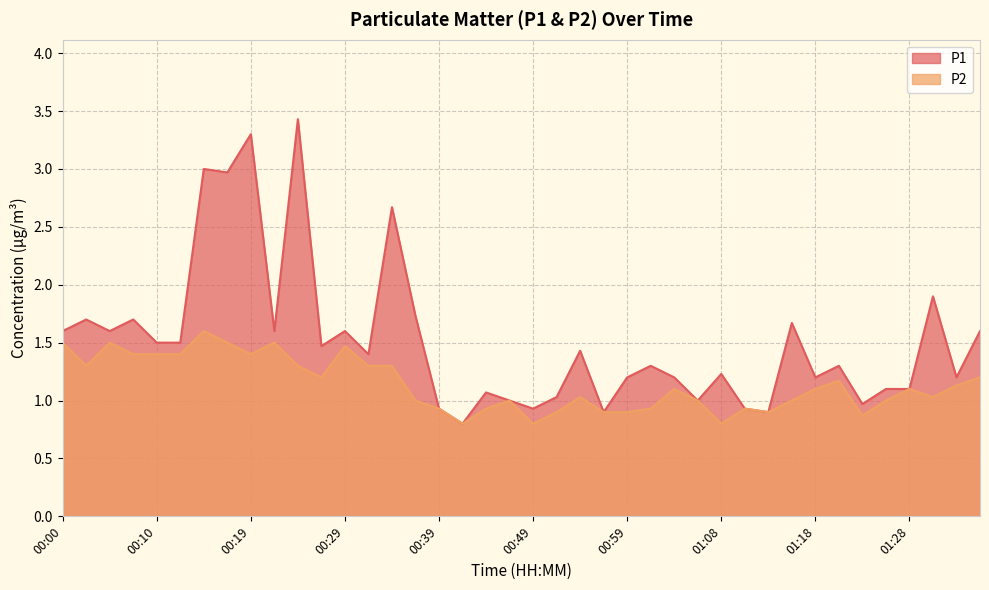

What is the difference between the second highest and second lowest values in the P1 series?

2.4